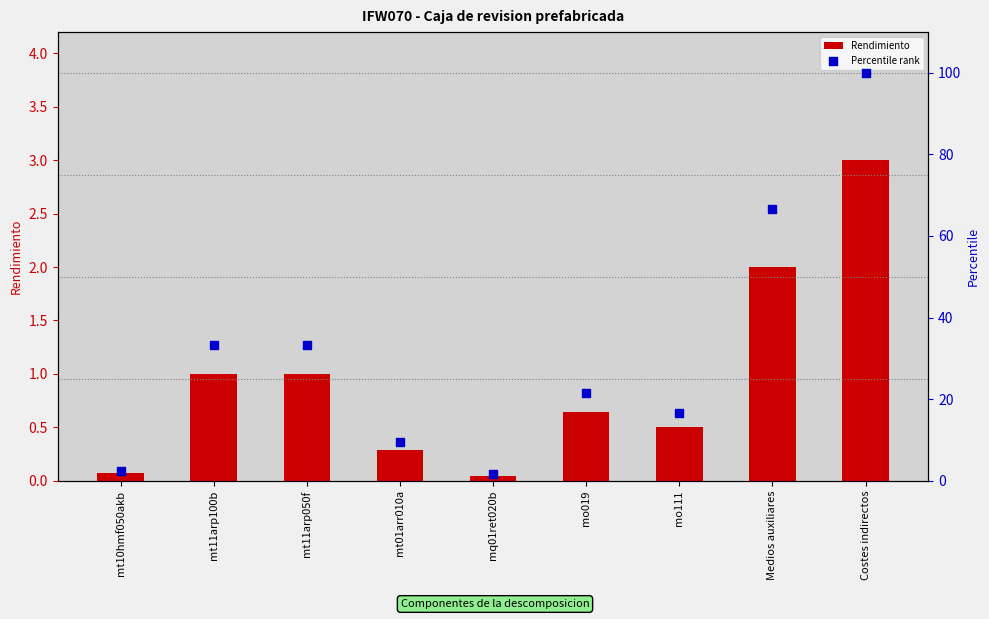

What are all the series names shown in the legend?

Rendimiento, Percentile rank